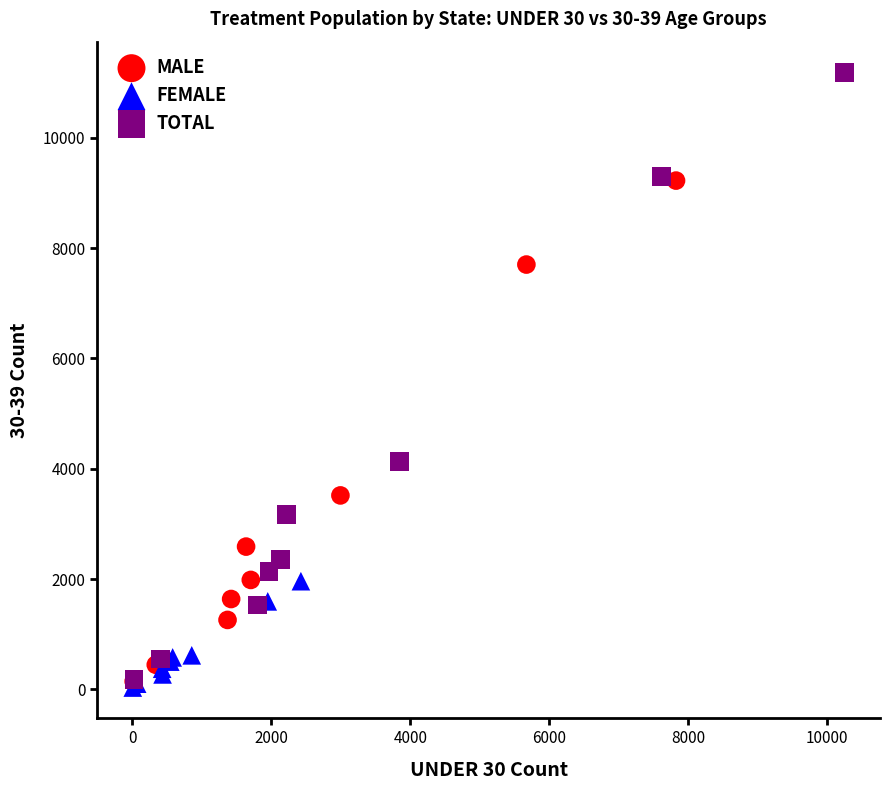

Which series reaches the maximum Y coordinate?

TOTAL